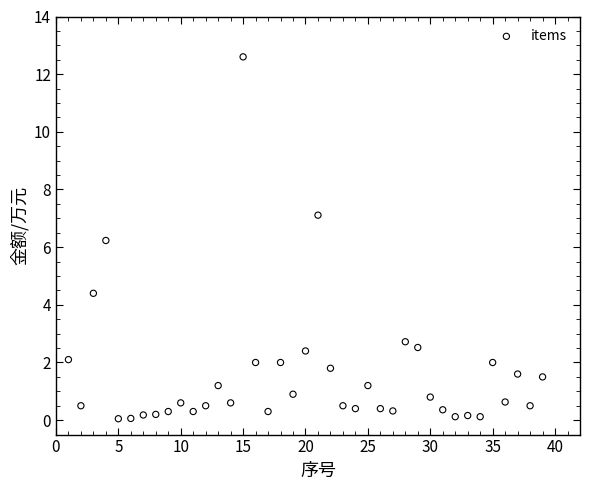

What is the range of X values (max minus min)?

38.0